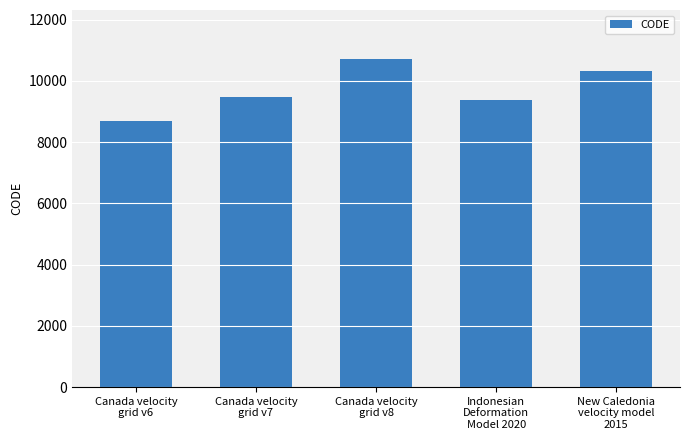

How many bars are there in total?

5